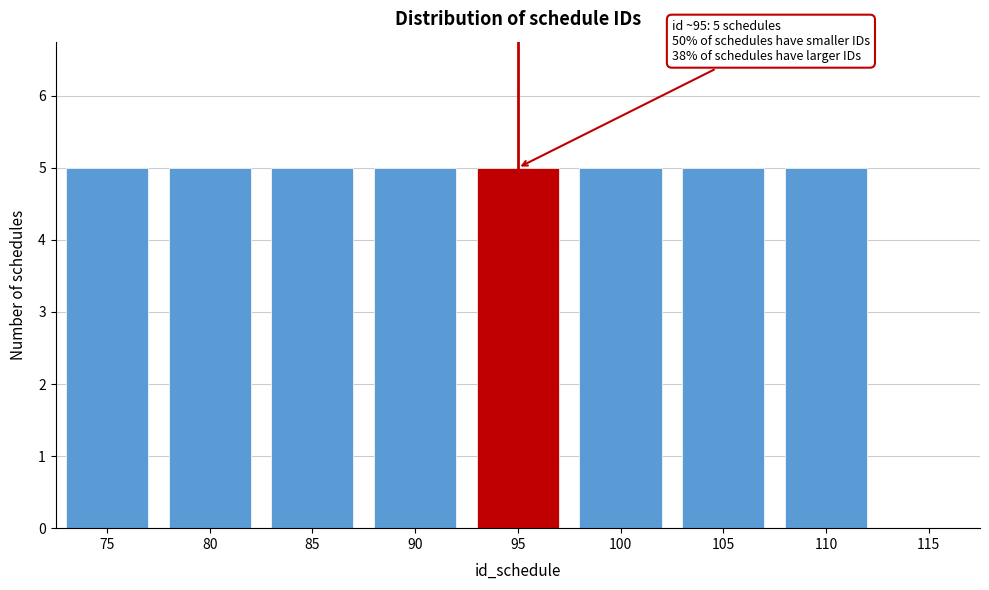

Reading left to right, transcribe all the data shown in this chart.

75=5	80=5	85=5	90=5	95=5	100=5	105=5	110=5	115=0